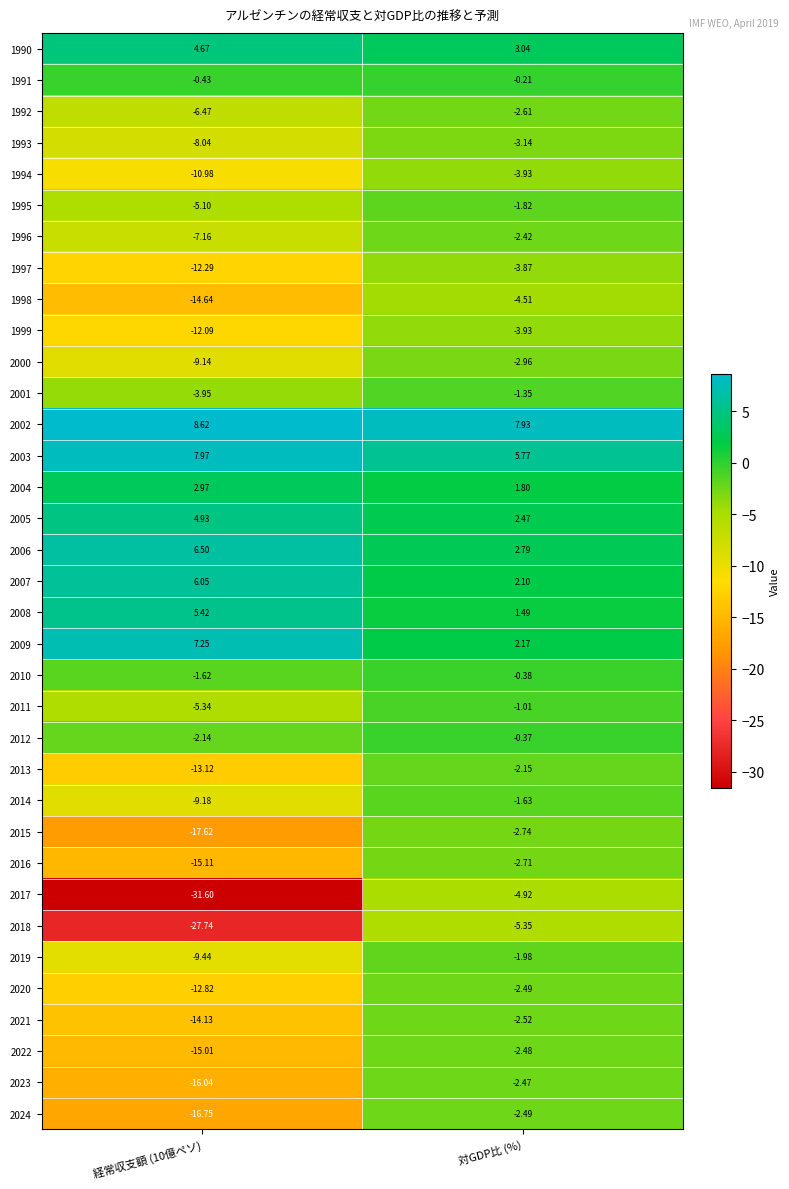

What is the spread (max minus min) of values at 対GDP比 (%)?

13.3